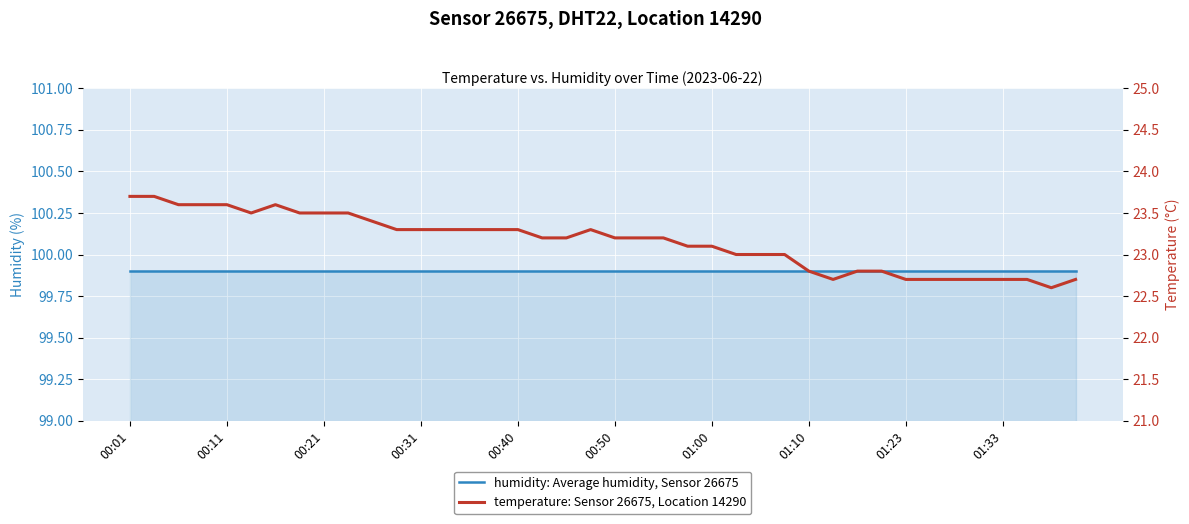

True or false: humidity: Average humidity, Sensor 26675 has more than 2 interior local peaks.

False